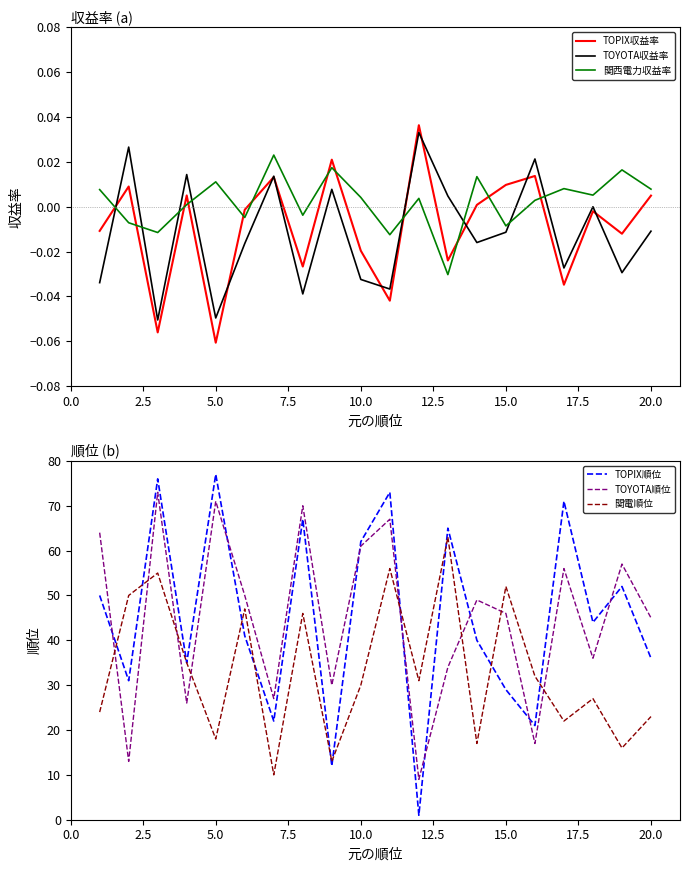

The value of TOPIX順位 at 10.0 is 36. True or false?

False